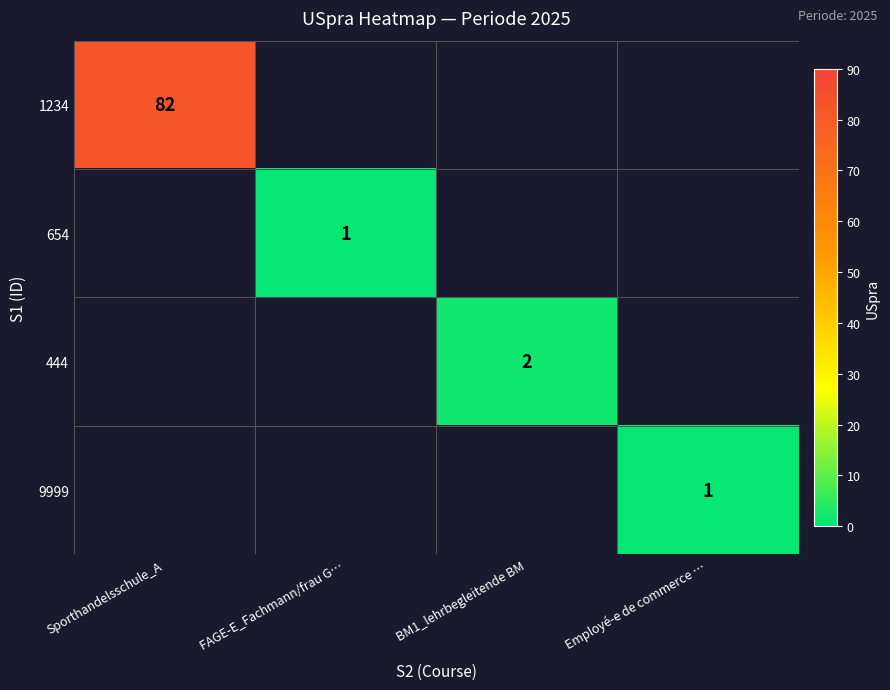

The value of 1234 at Sporthandelsschule_A is 135. True or false?

False